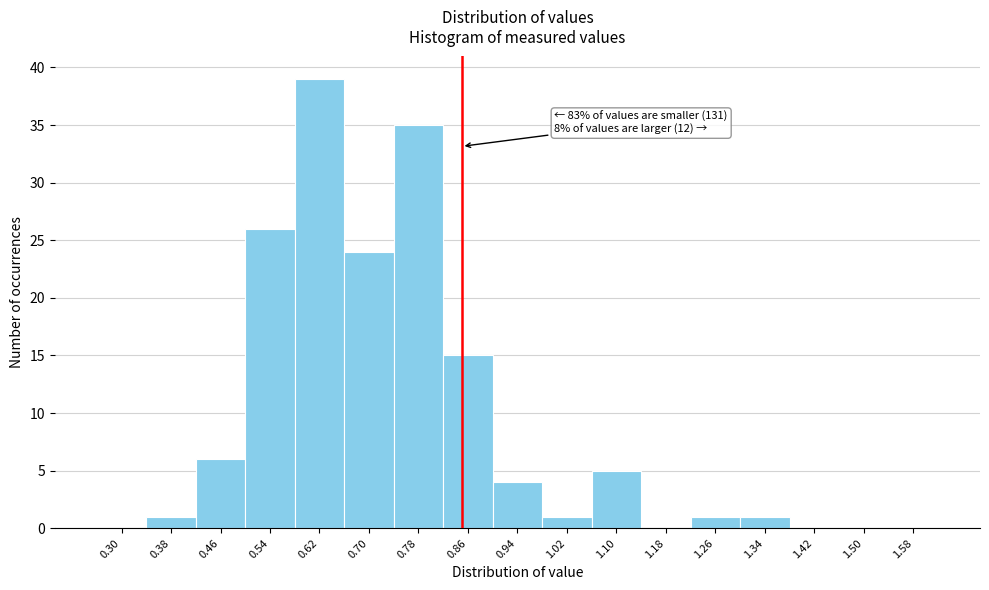

Reading right to left, what are all the values shown in this chart?

1.58=0	1.50=0	1.42=0	1.34=1	1.26=1	1.18=0	1.10=5	1.02=1	0.94=4	0.86=15	0.78=35	0.70=24	0.62=39	0.54=26	0.46=6	0.38=1	0.30=0